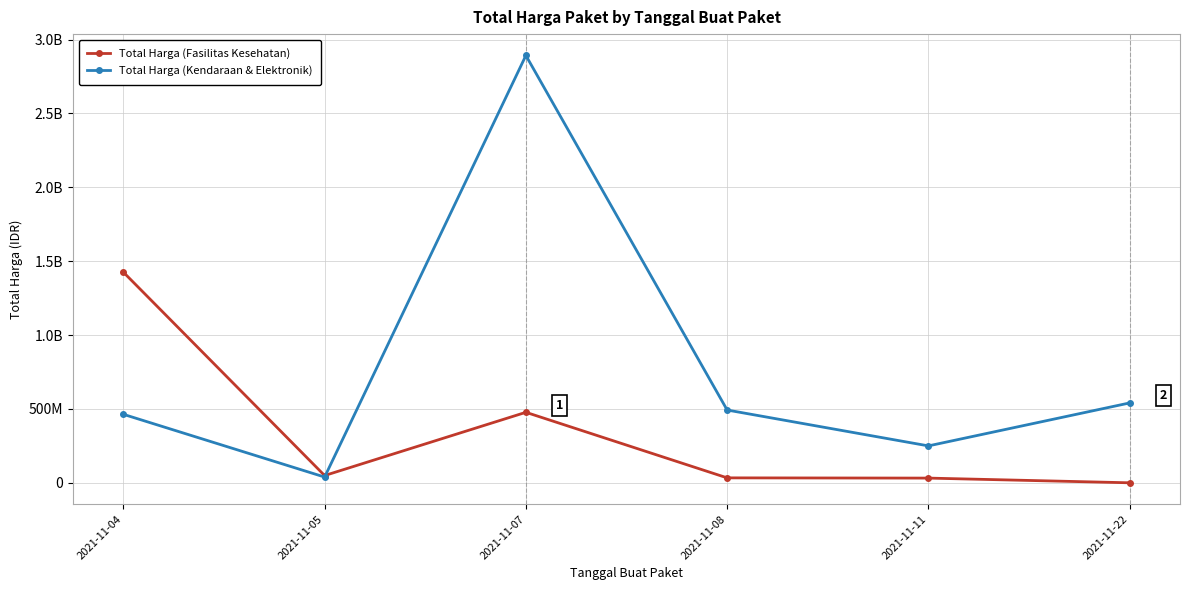

The Total Harga (Kendaraan & Elektronik) series shows 493000000 at 2021-11-08. True or false?

True